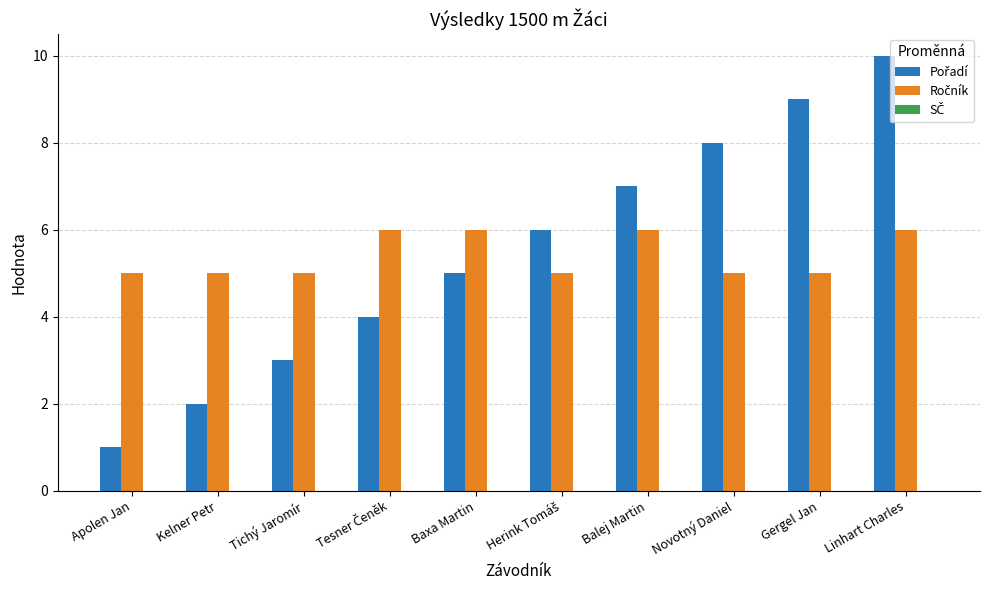

What is the difference between the highest and lowest values at Tichý Jaromír?

2